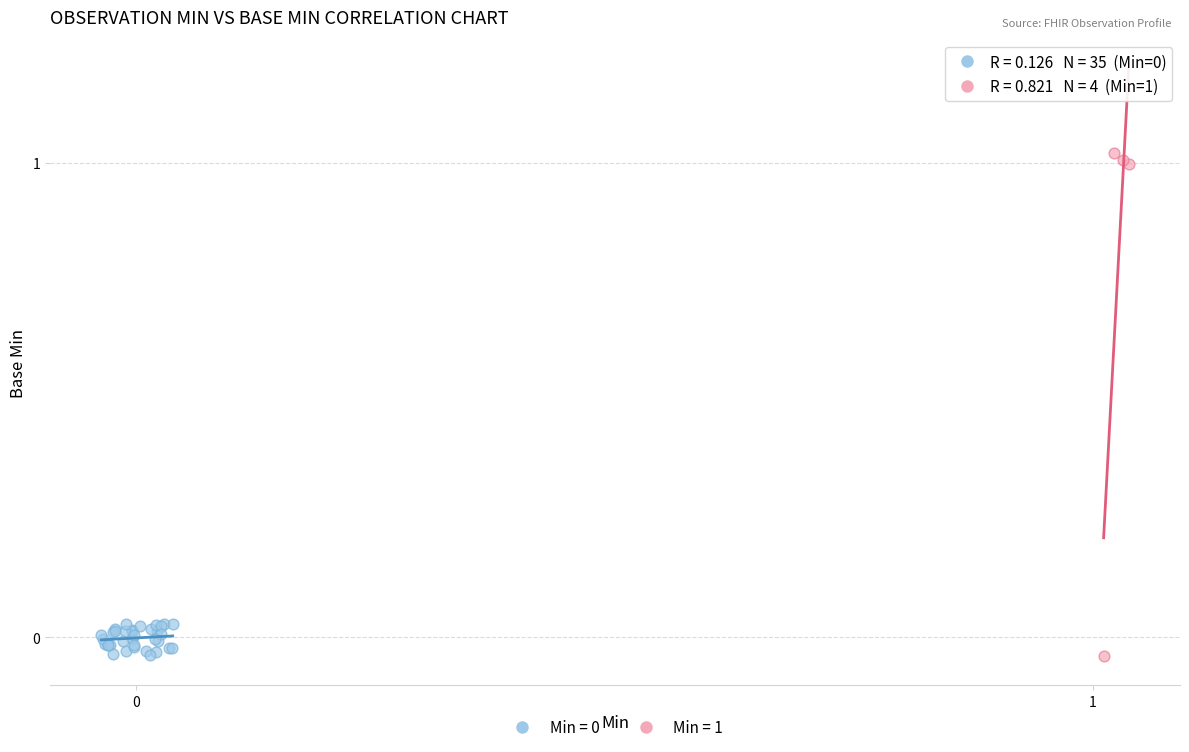

Which series has the widest spread of Y values?

Min = 1